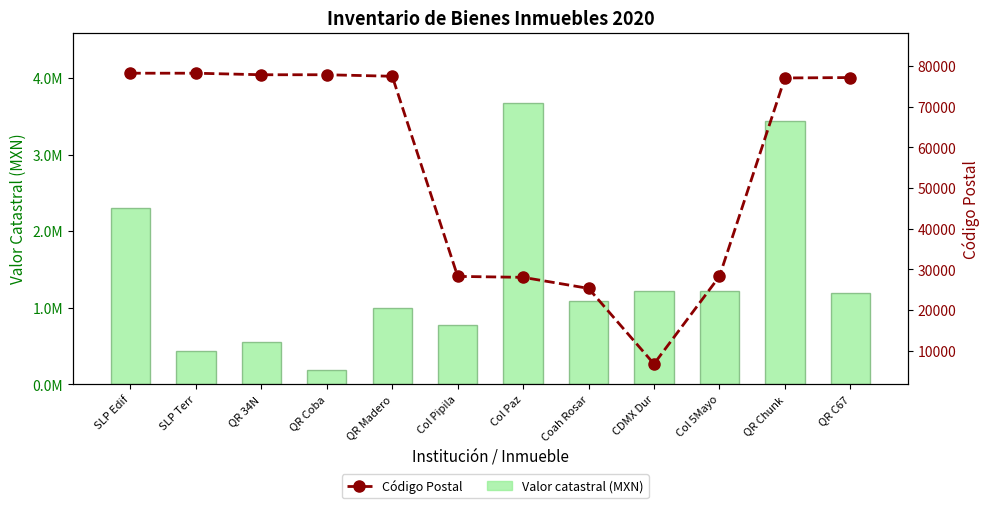

What position from the right is QR Chunk?

2